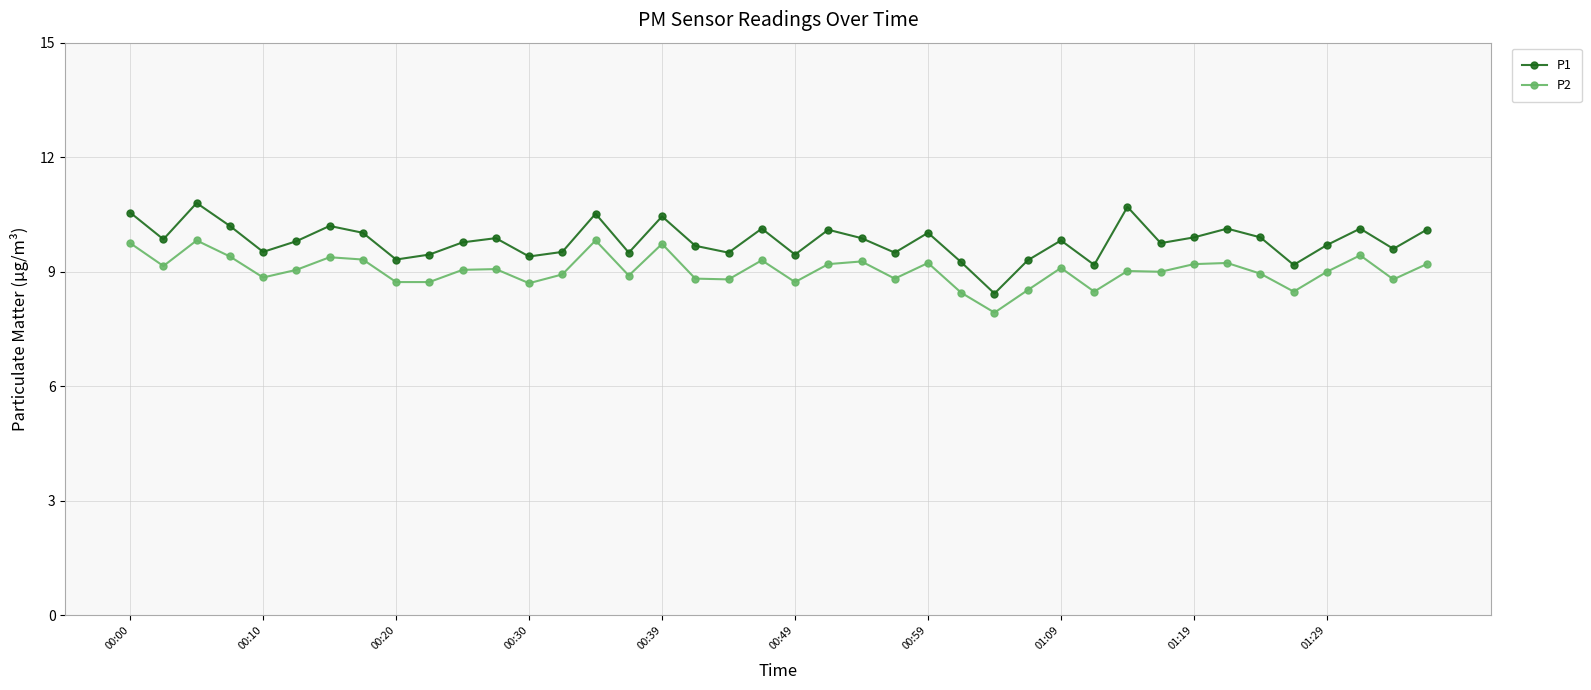

How many values in the P1 series exceed 9?

39